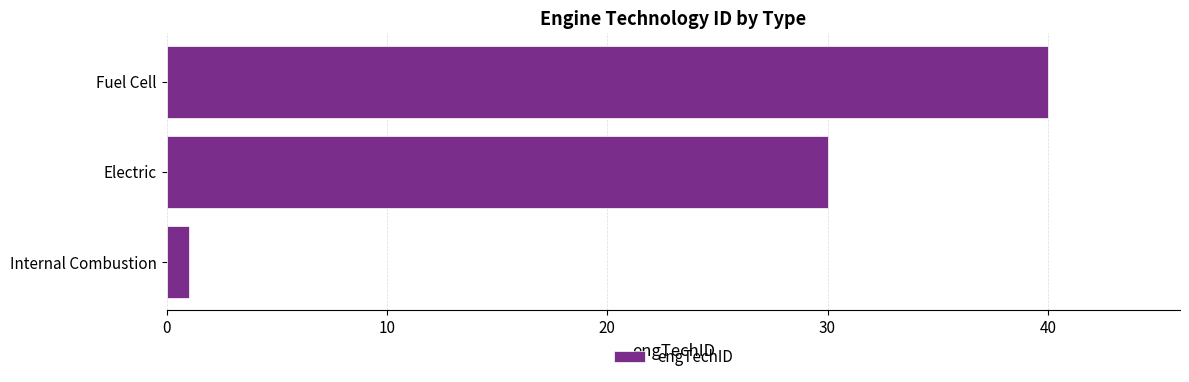

Between Internal Combustion and Fuel Cell, which is larger?

Fuel Cell